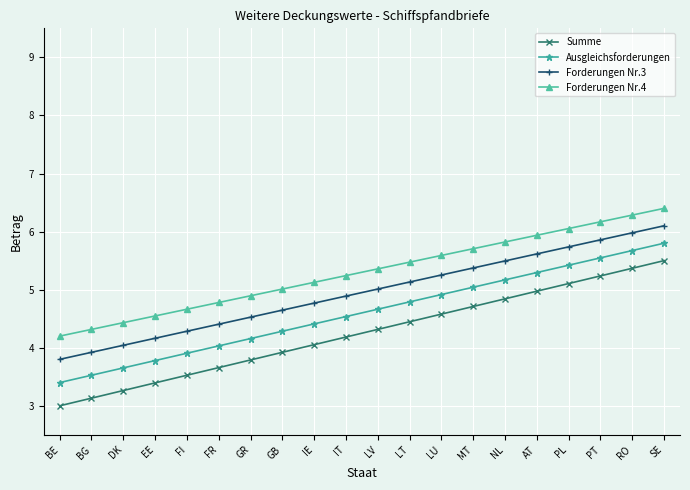

At which category does the chart reach its peak across all series?

SE